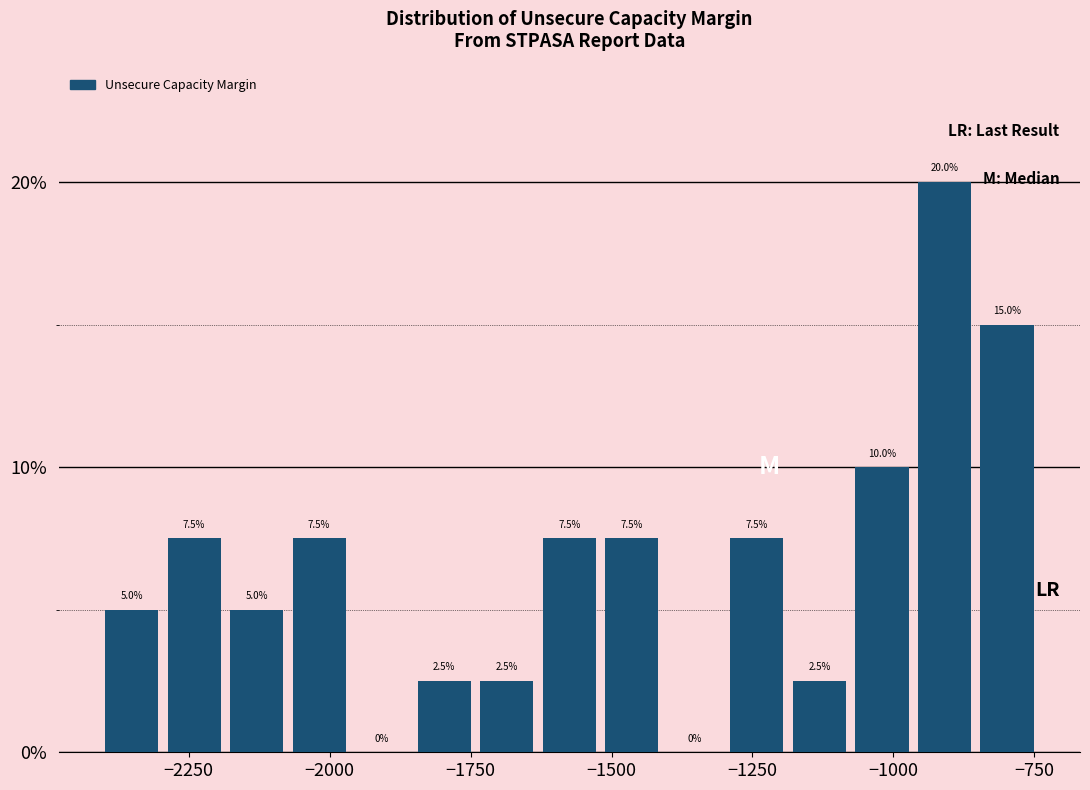

Around what value on the x-axis is the tallest bar? Give the approximate position of its centre, as read against the axis.

-900